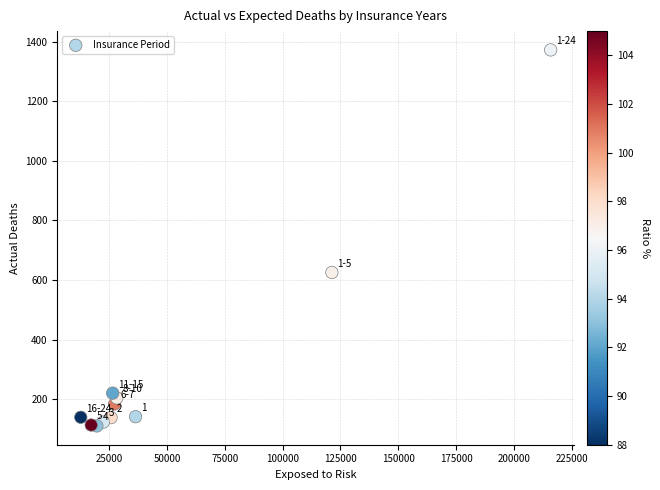

What is the range of Y values (max minus min)?

1262